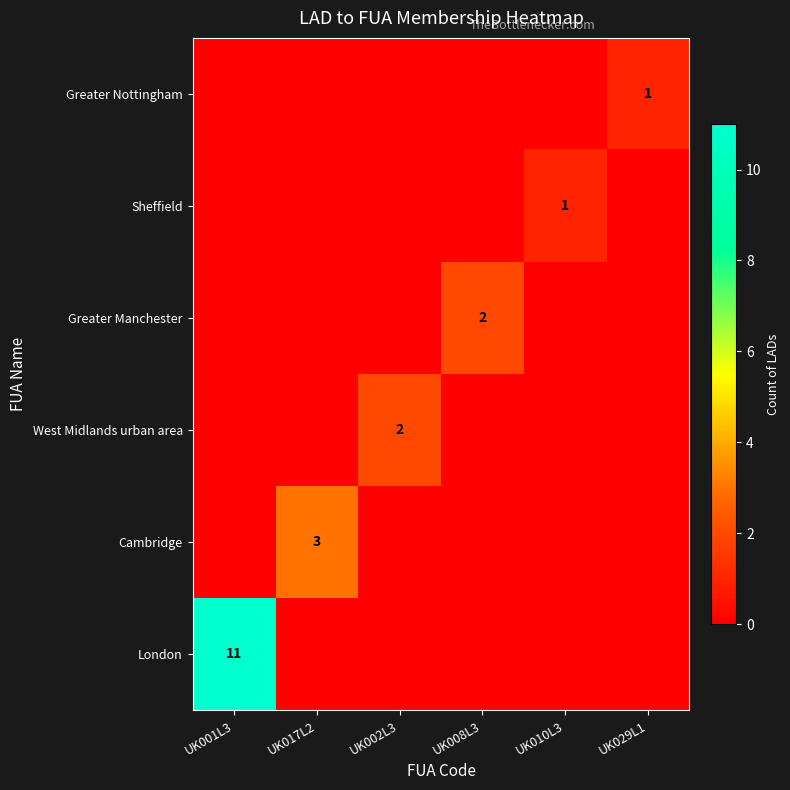

The Greater Nottingham series shows 2 at UK029L1. True or false?

False